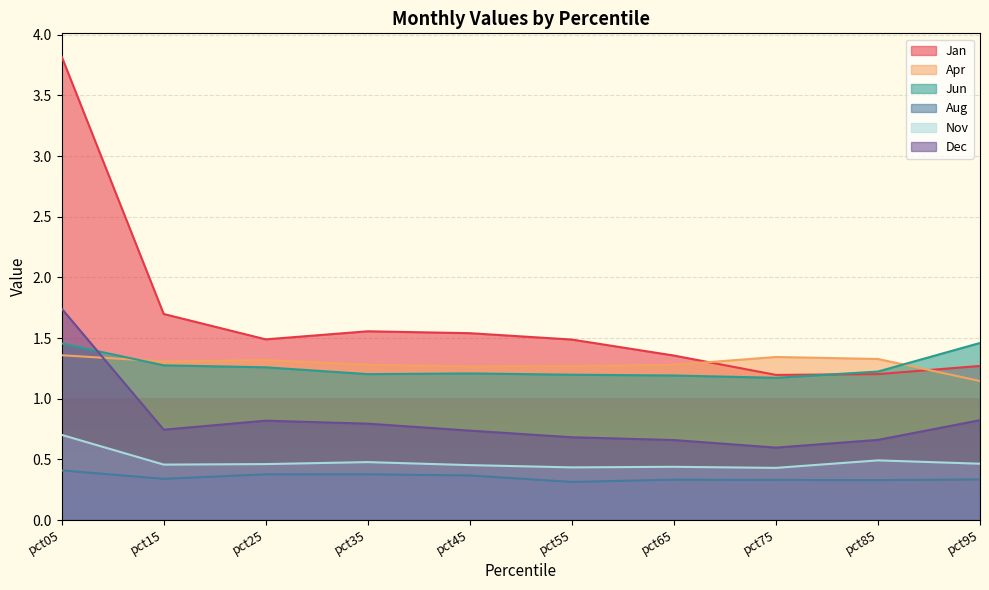

What is the value of the Apr point at the 1st from the left?

1.4